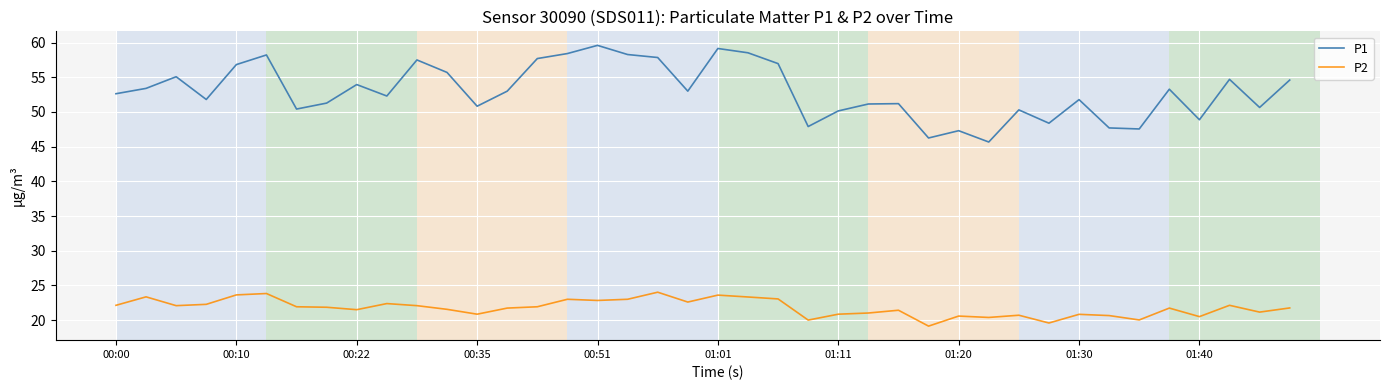

List the series in order of their peak value, highest first.

P1, P2